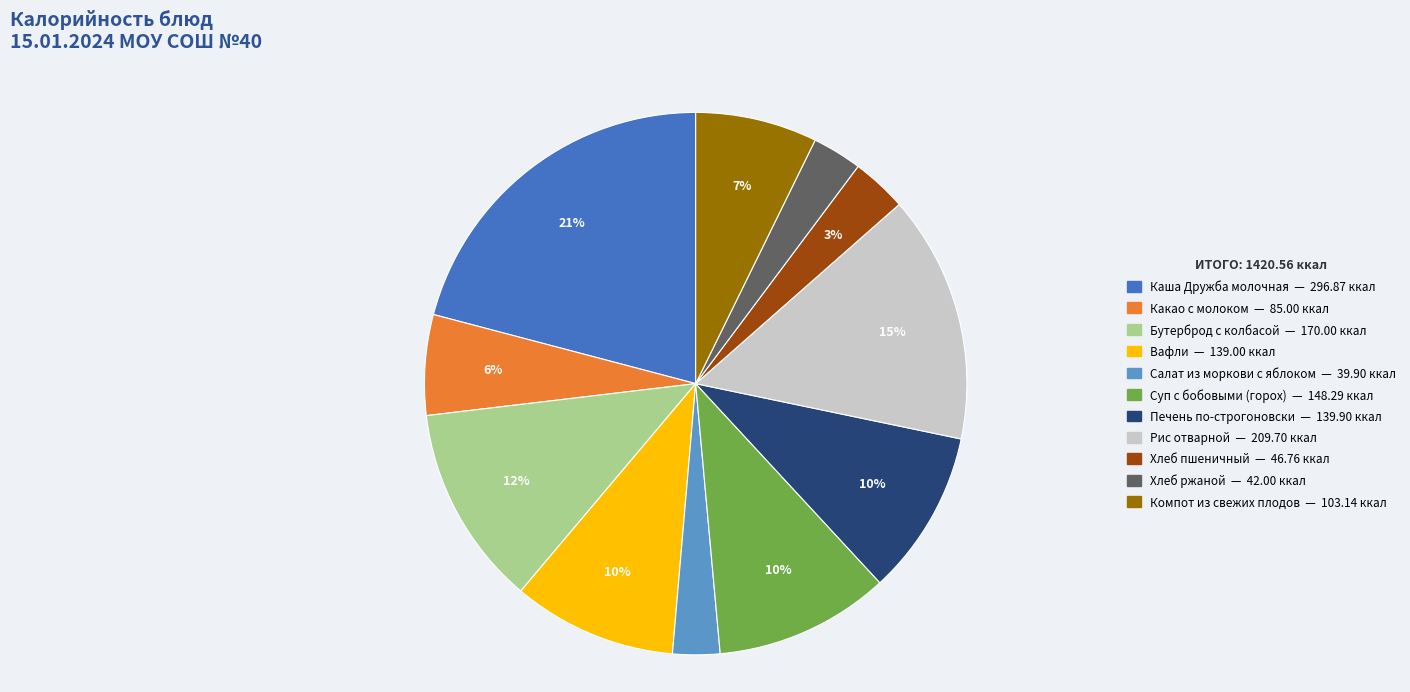

Which has a higher value, Салат из моркови с яблоком or Суп с бобовыми (горох)?

Суп с бобовыми (горох)